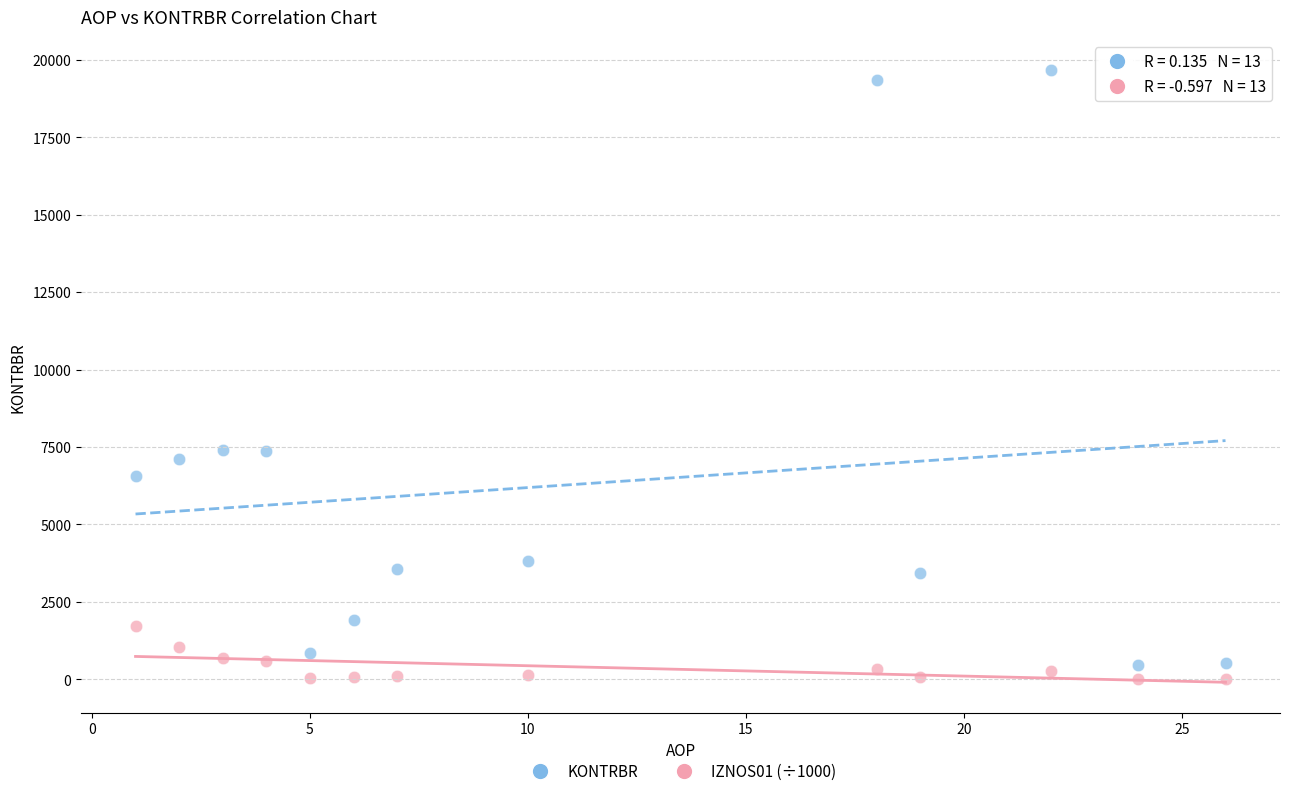

What is the X range (max minus min) for the scatter plot?

25.0